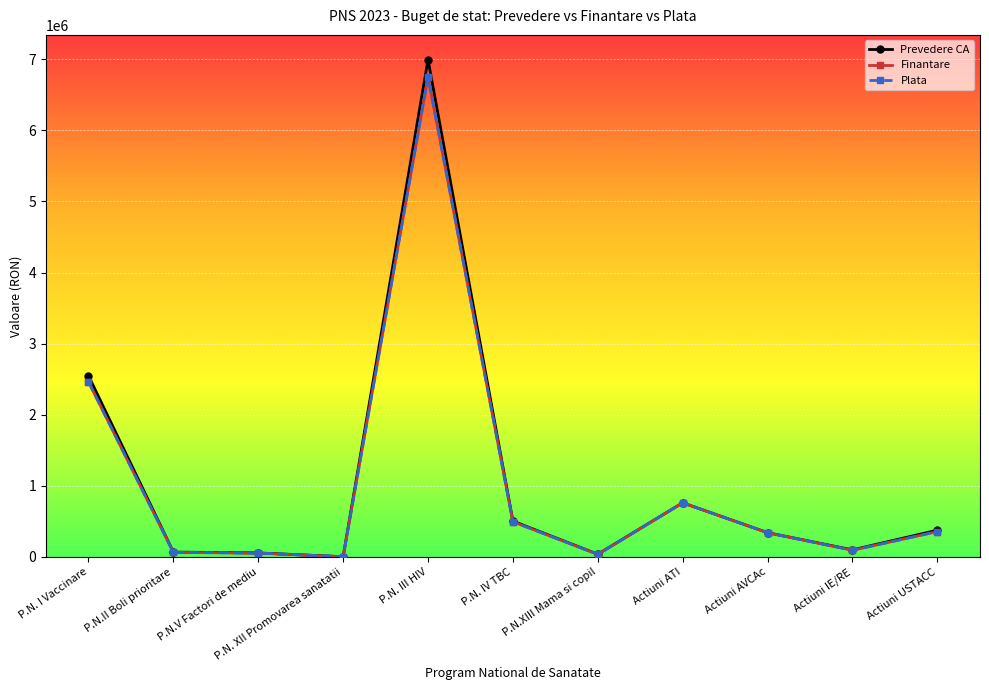

At how many categories does at least one series exceed 535379?

3